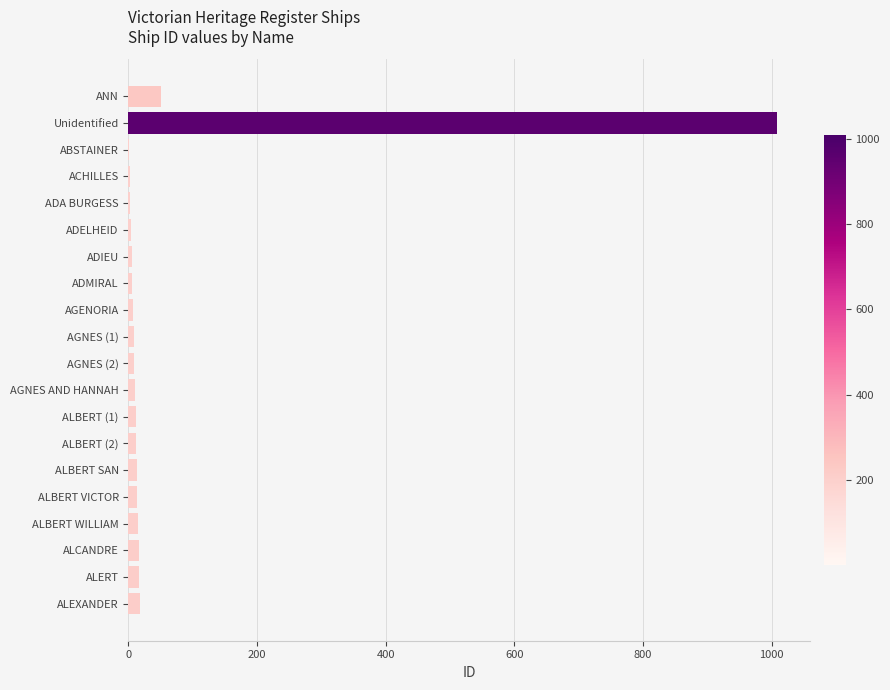

Count the number of data series in this chart.

1